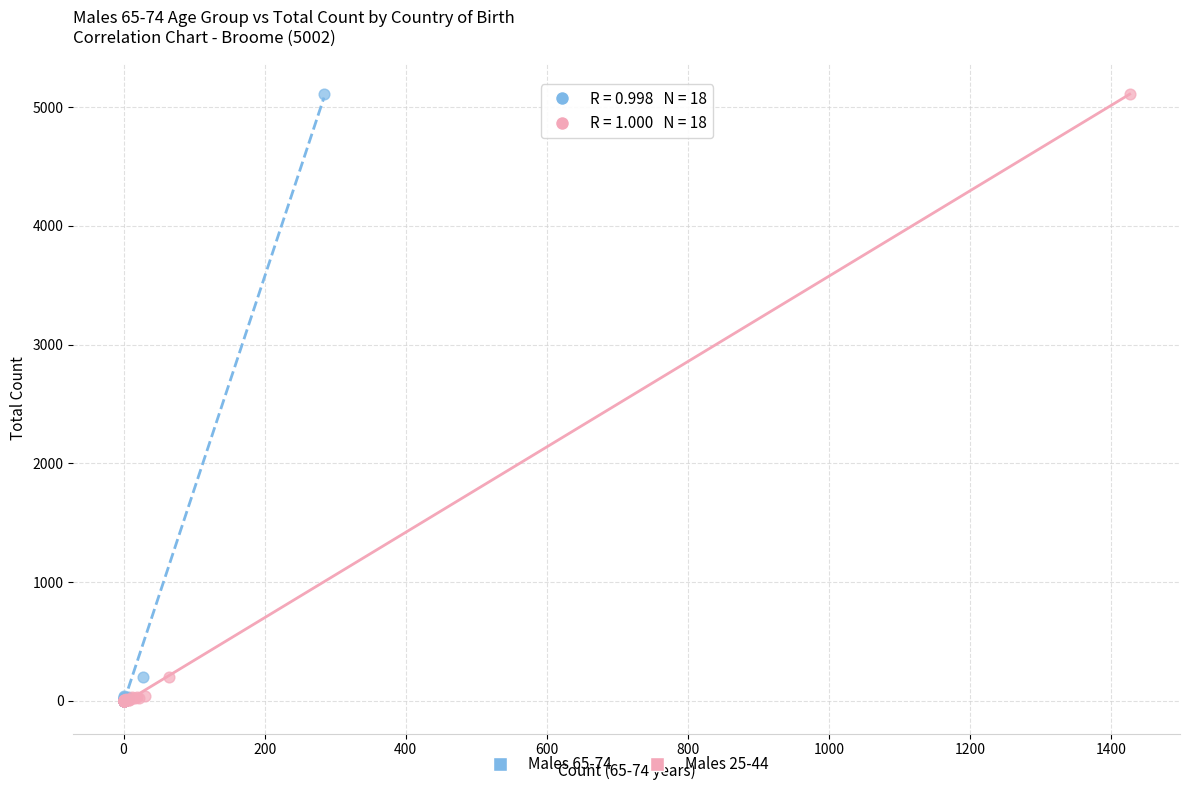

What are all the series names shown in the legend?

Males 65-74, Males 25-44